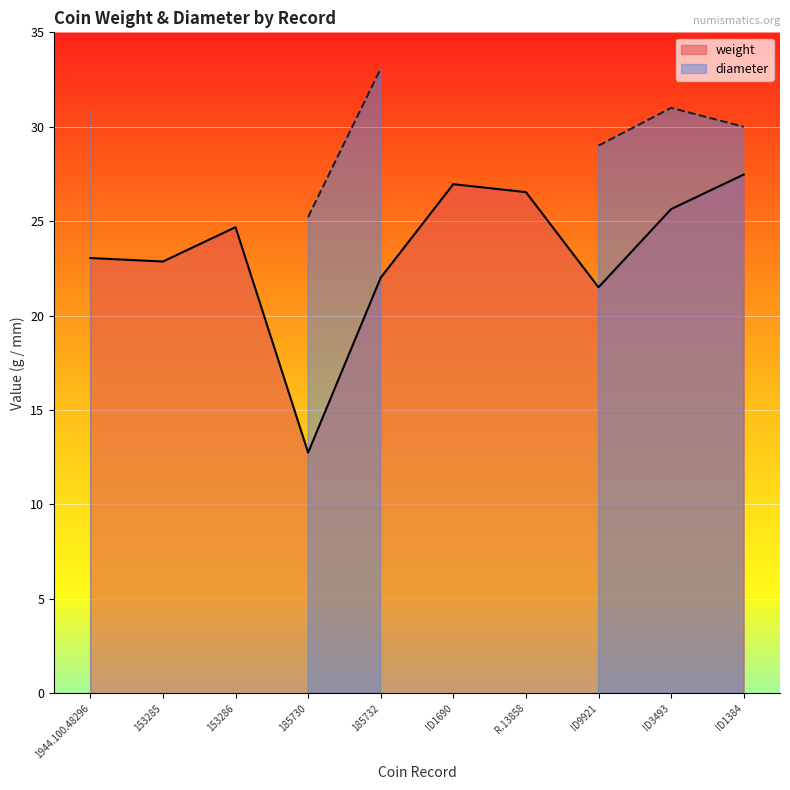

At which label is diameter closest to 29?

ID9921